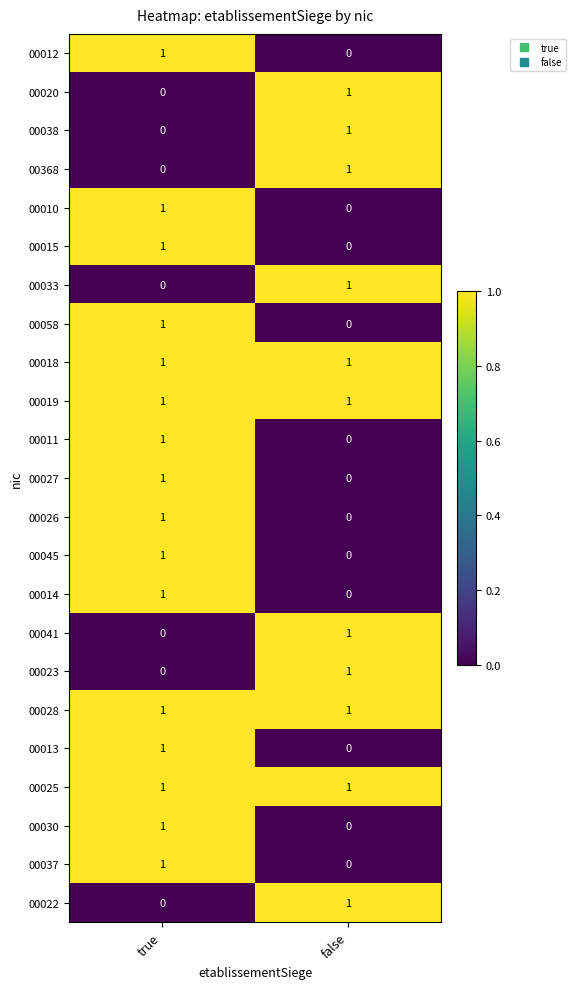

At which label is 00011 closest to 0?

false